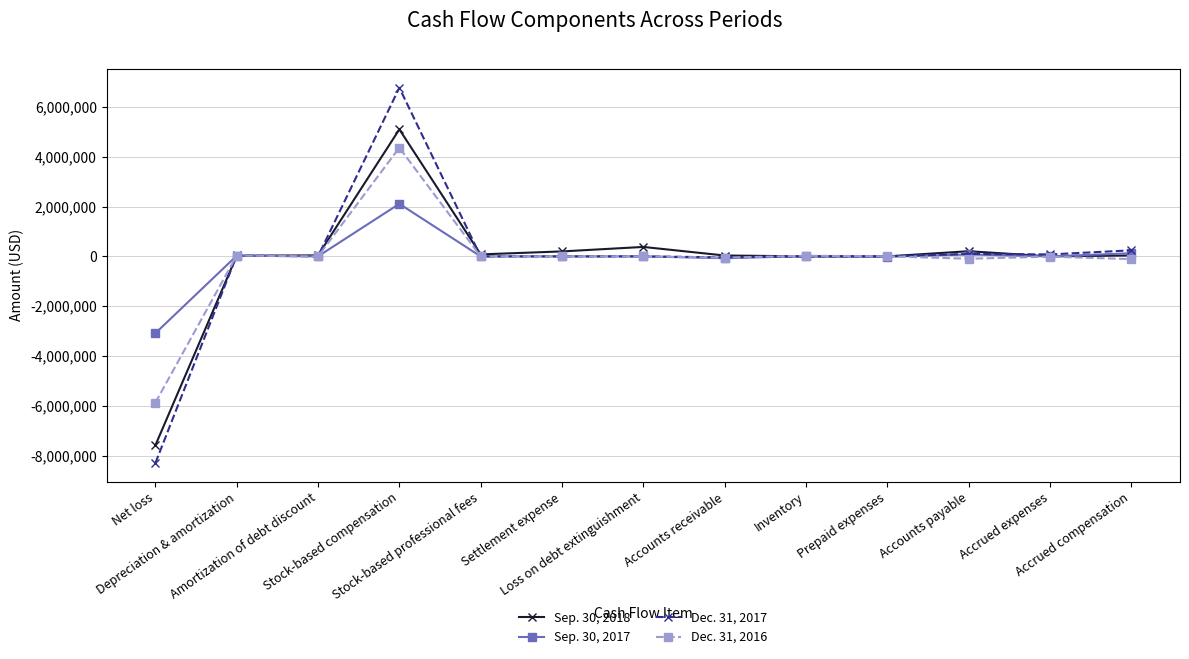

What is the difference between the second highest and second lowest values in the Dec. 31, 2016 series?

143602